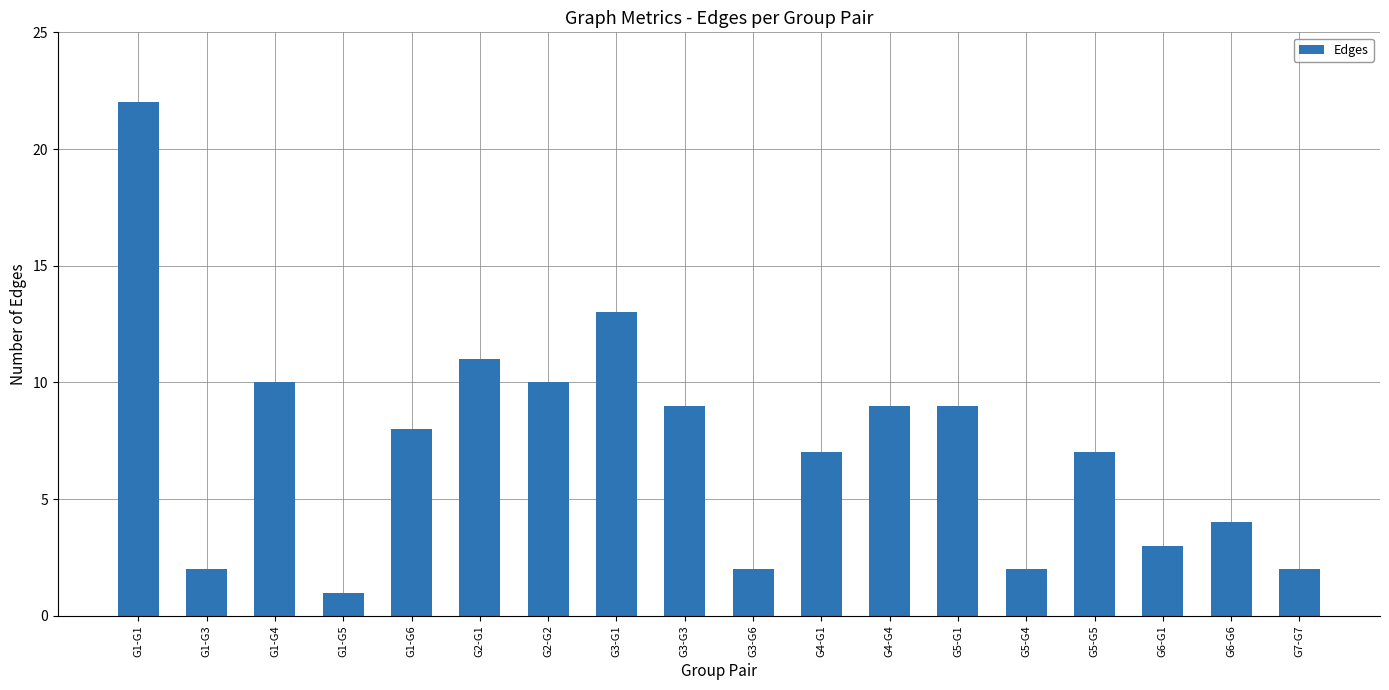

What is the approximate value at G2-G2, to the nearest 10?

10